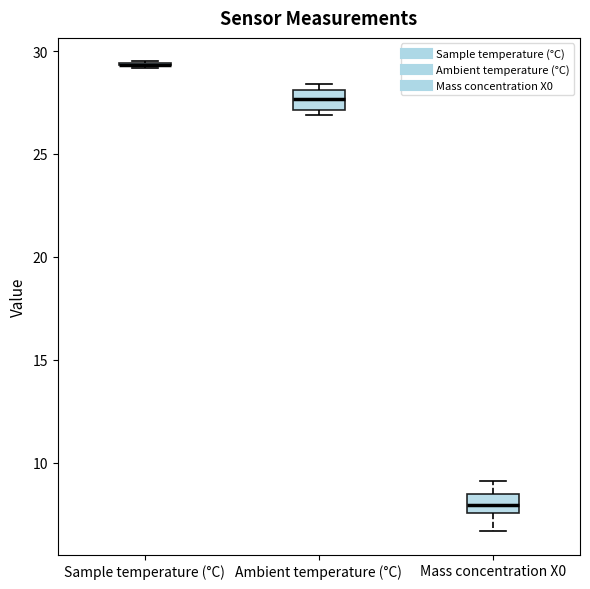

Reading left to right, transcribe this box plot: for each box, give where its median line is, the range the box spans, and where its two whiskers end, as read against the y-axis. The values are not printed on the chart, so give them approximately, as read against the axis.

Sample temperature (°C): box collapsed to a line at 29.5, whiskers 29.0 to 29.5
Ambient temperature (°C): median 27.5, box 27.0 to 28.0, whiskers 27.0 (just below the box's lower edge) to 28.5
Mass concentration X0: median 8.0, box 7.5 to 8.5, whiskers 6.5 to 9.0